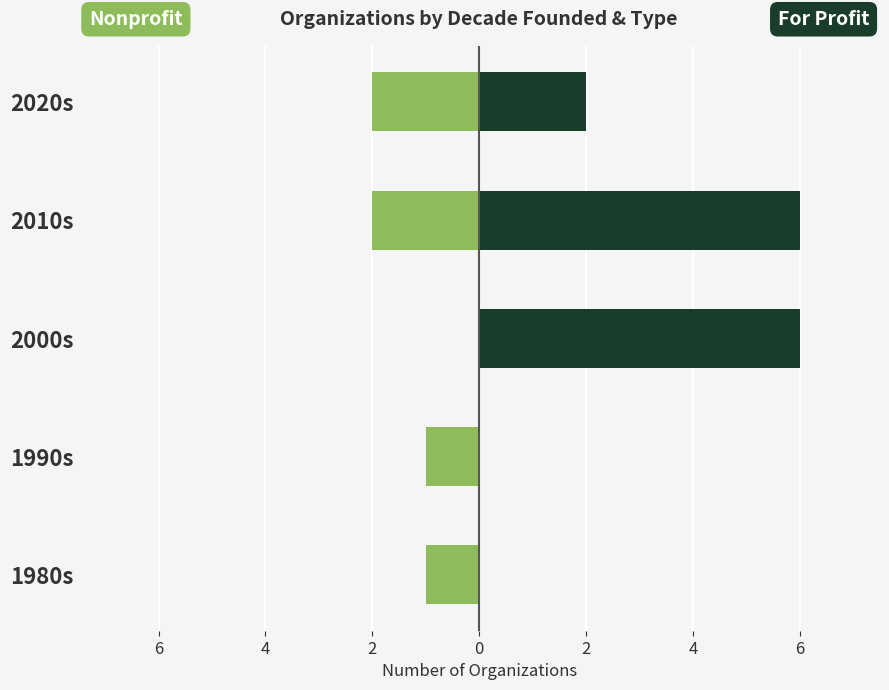

How many values in the For Profit series are below 2?

2